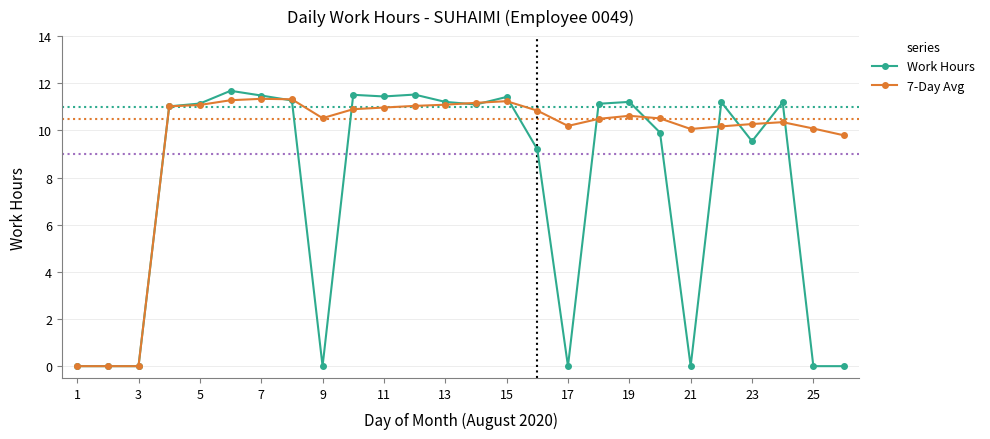

True or false: Work Hours has more than 1 interior local peaks.

True